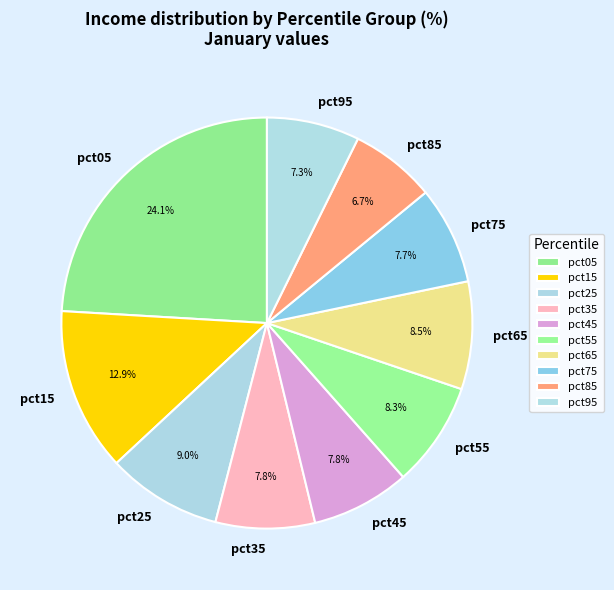

To the nearest percent, what is the difference between the largest and smallest slice percentages?

17%